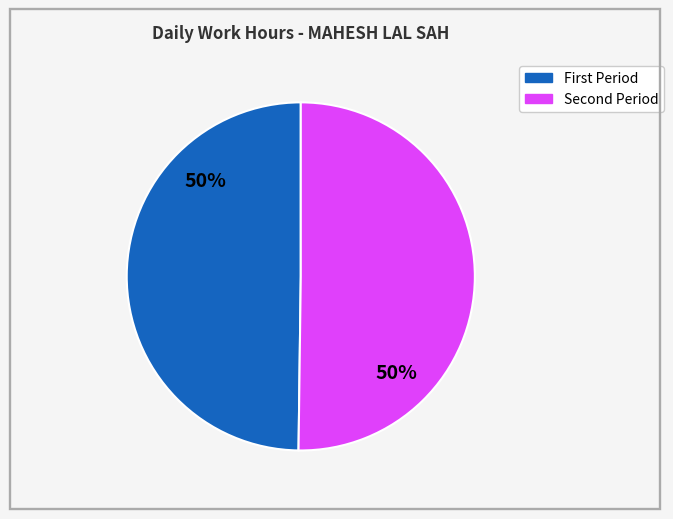

To the nearest percent, what is the average slice percentage?

50%